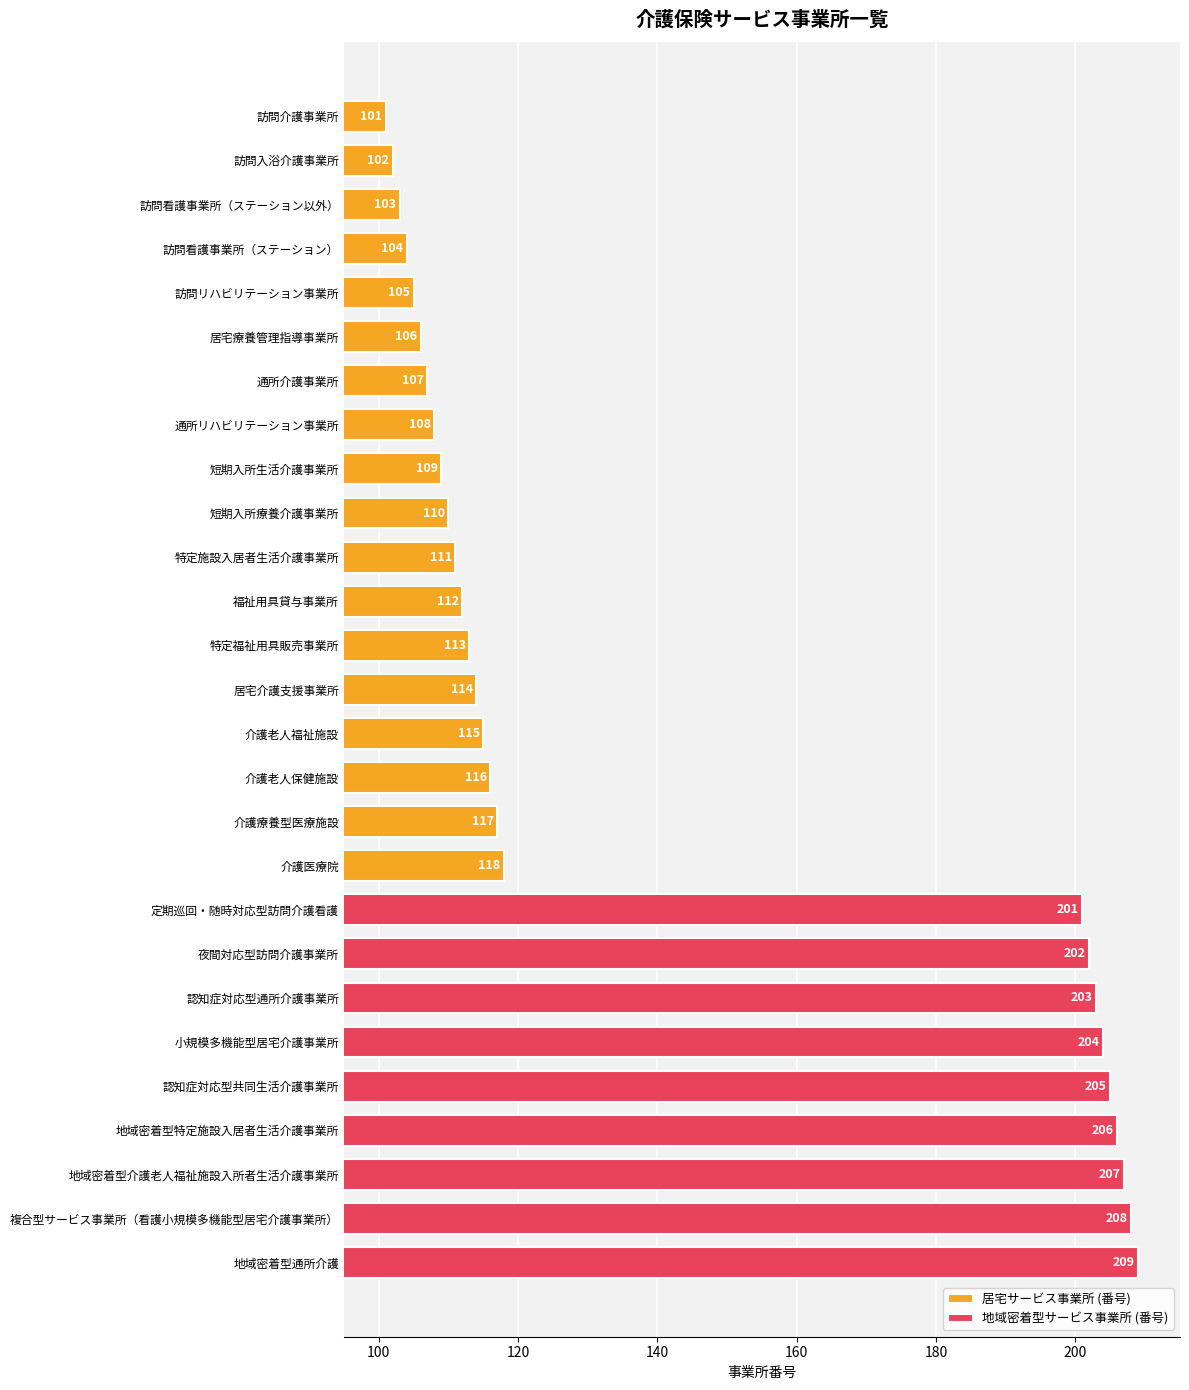

What is the label of the 8th bar from the right?

夜間対応型訪問介護事業所